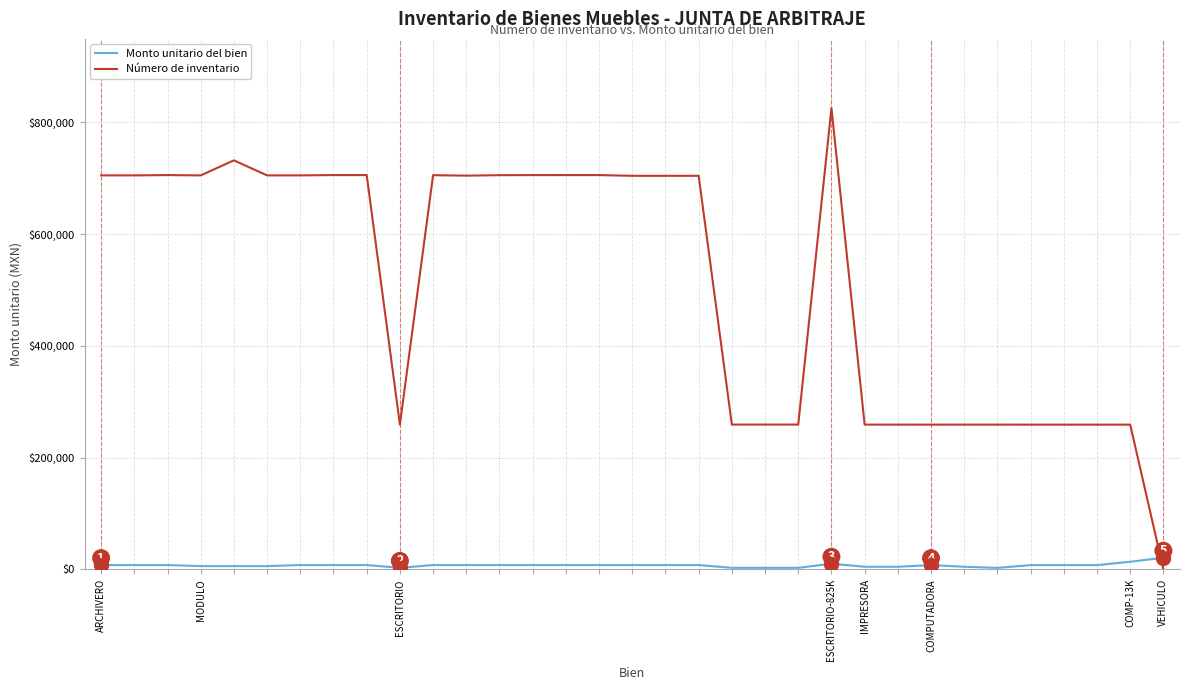

How many times do Monto unitario del bien and Número de inventario cross each other?

1